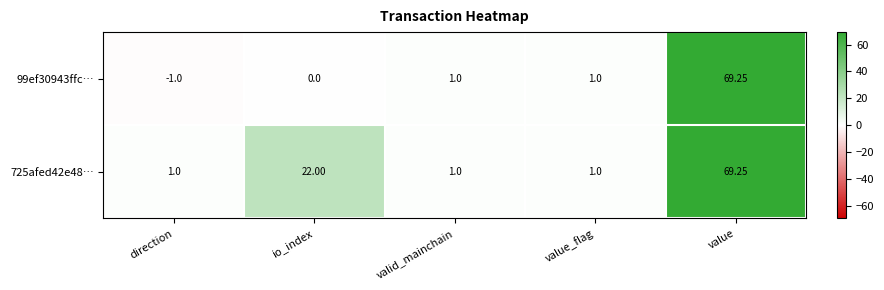

Which series has the largest total across all categories?

725afed42e48…